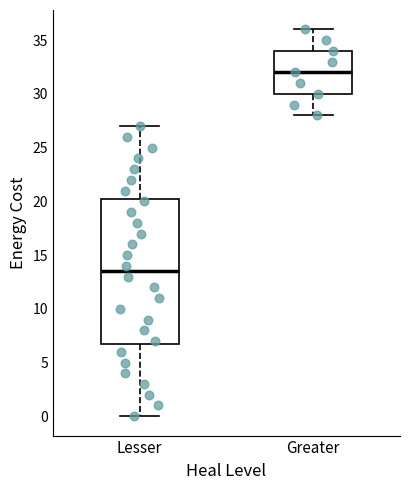

Which box's median line is the lowest?

Lesser